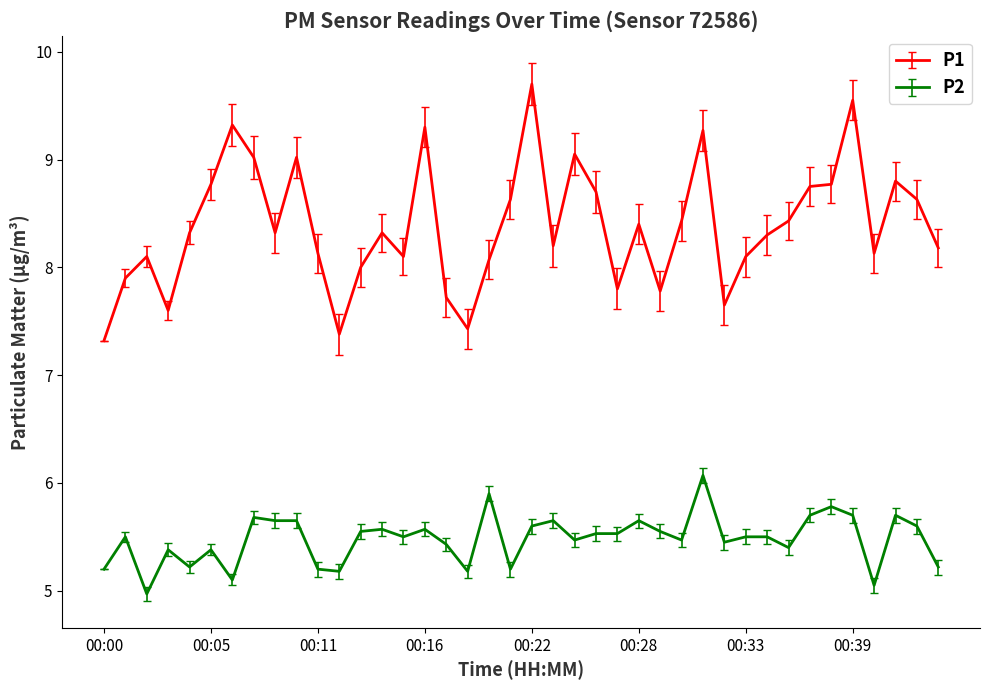

Which series has the largest range (max minus min)?

P1